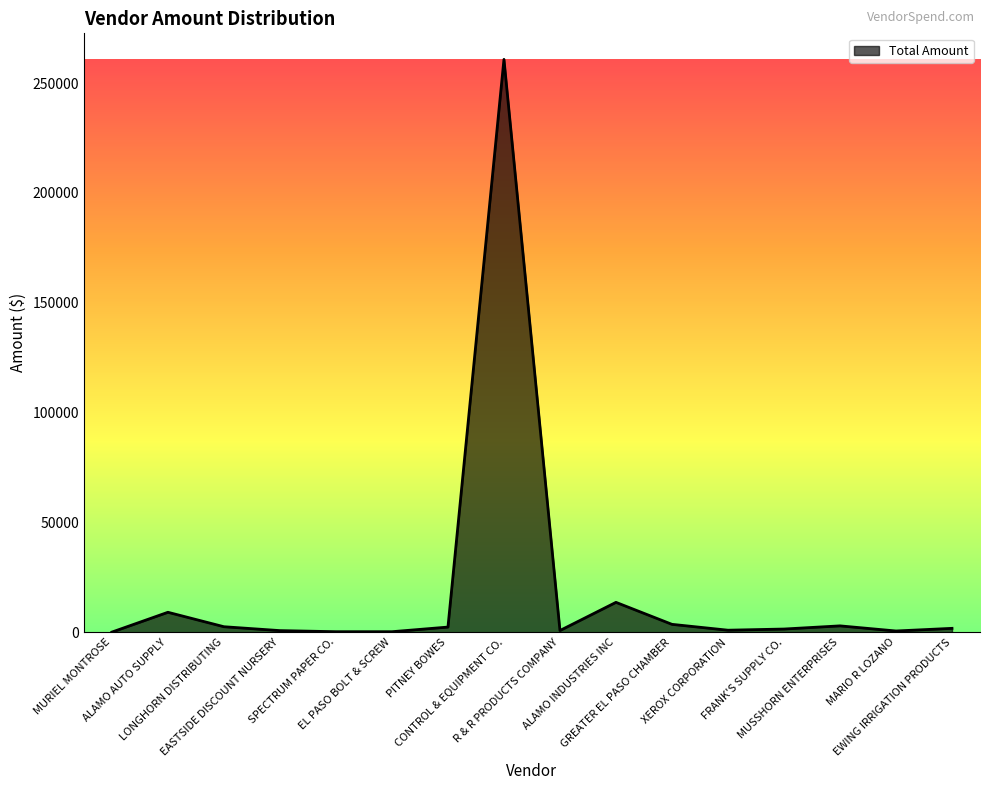

Read the value at ALAMO INDUSTRIES INC.

13591.4